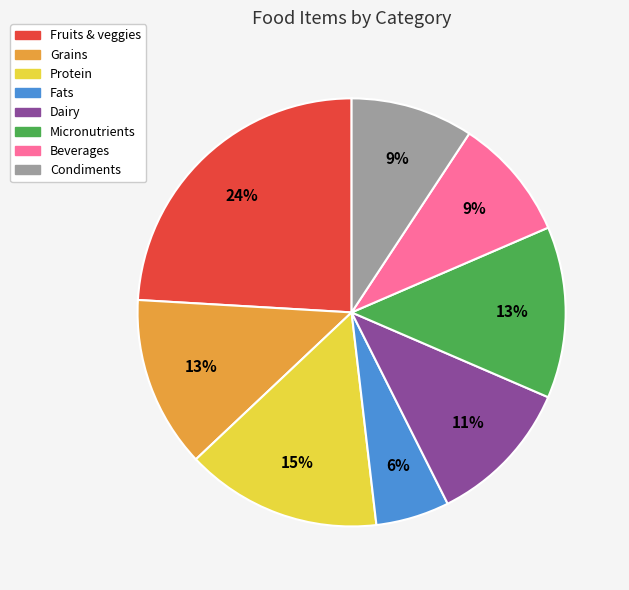

To the nearest percent, what is the average slice percentage?

12%